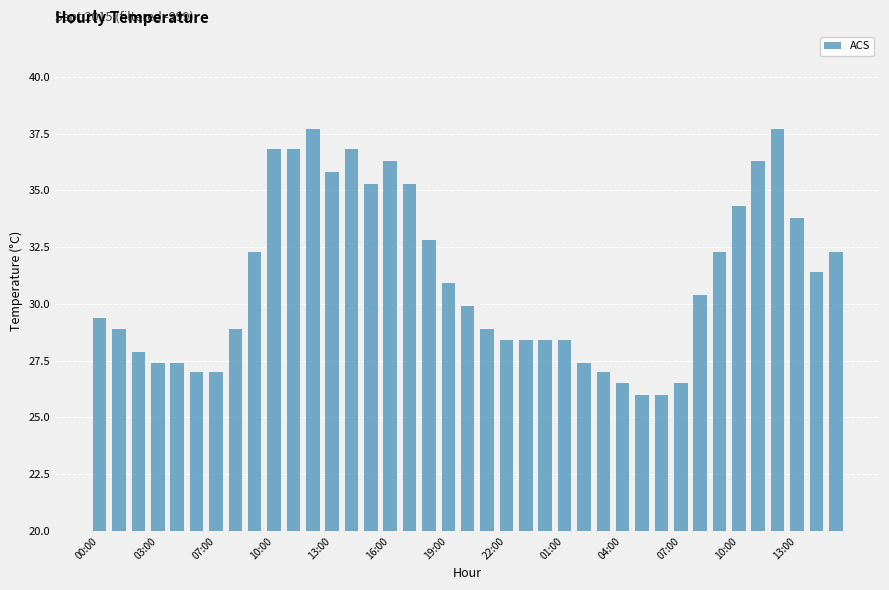

What is the sum of all values?

1211.0